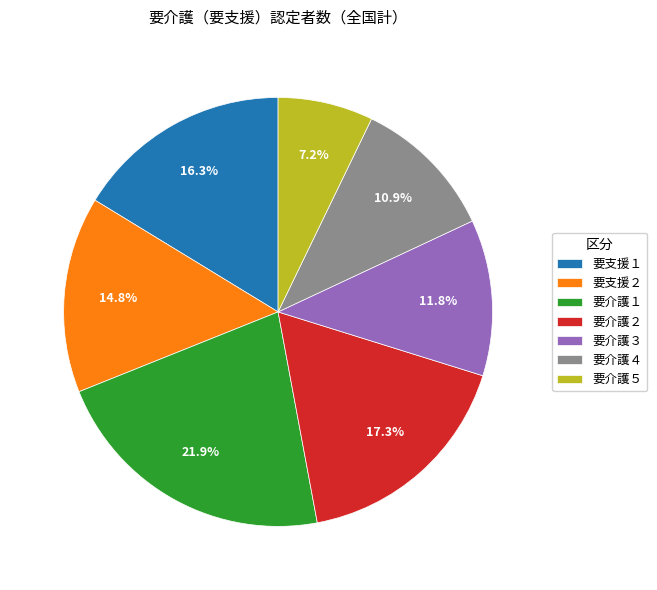

Rank the categories by value from lowest to highest.

要介護５, 要介護４, 要介護３, 要支援２, 要支援１, 要介護２, 要介護１